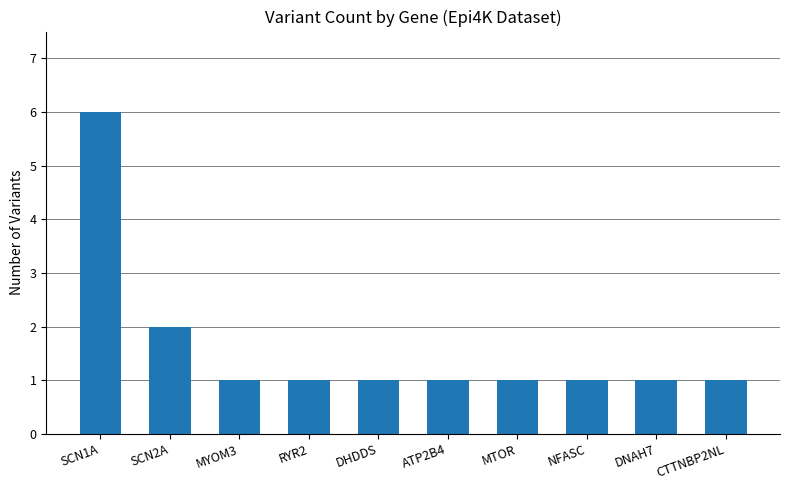

Between SCN1A and CTTNBP2NL, which is larger?

SCN1A